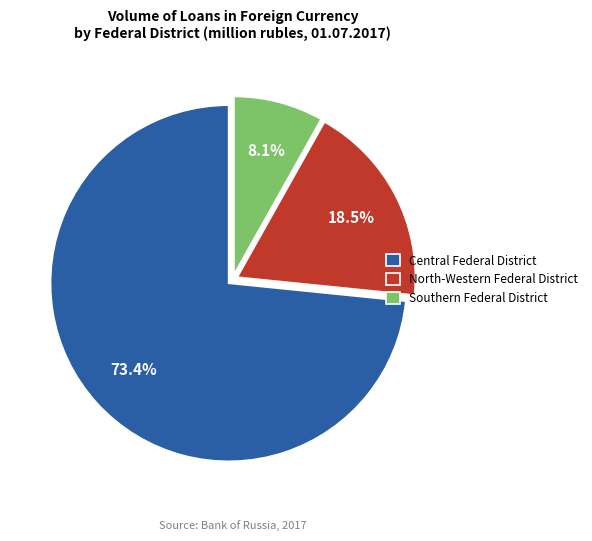

Which has a higher value, North-Western Federal District or Southern Federal District?

North-Western Federal District